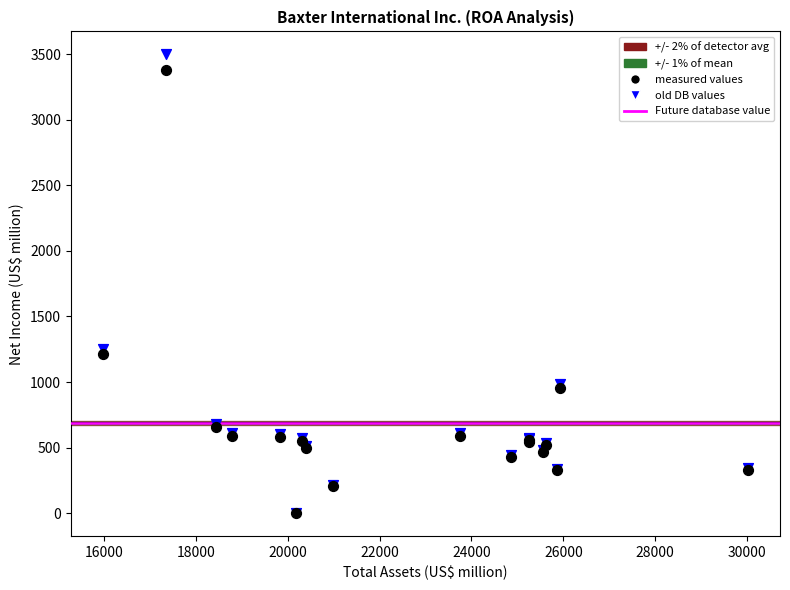

In the old DB values series, what Y value is closest to 1749?

1254.4